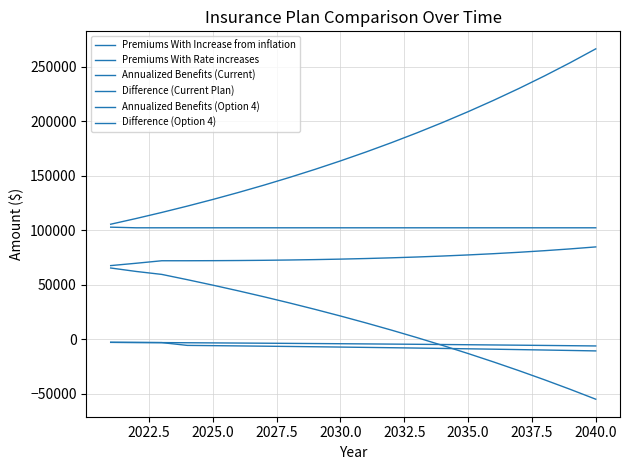

Does the chart have visible grid lines?

Yes